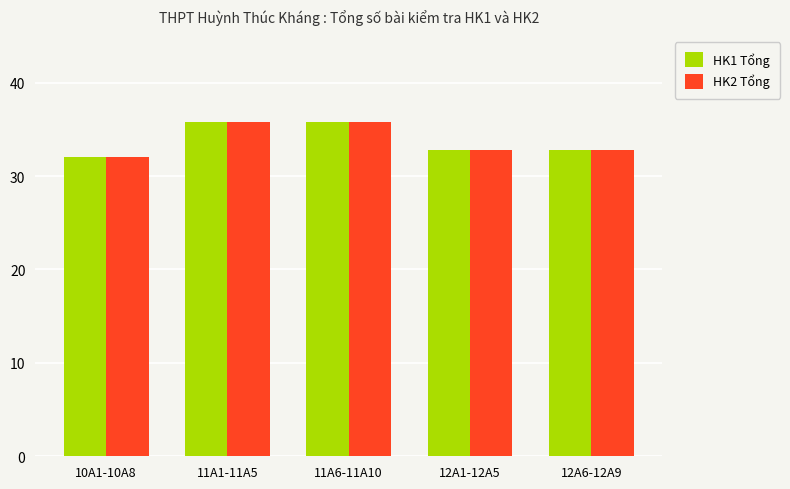

What is the sum of the HK2 Tổng values at 10A1-10A8 and 12A1-12A5?

64.8